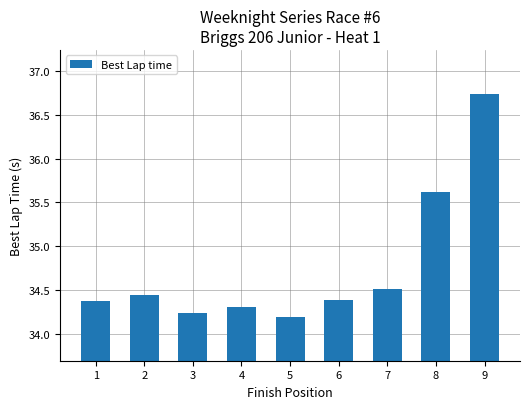

Between 7 and 8, which is larger?

8